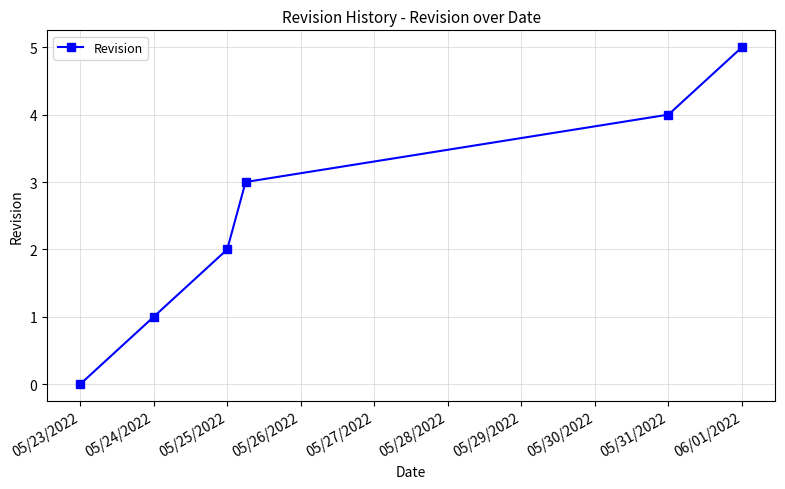

True or false: the data has more than 2 interior local peaks.

False